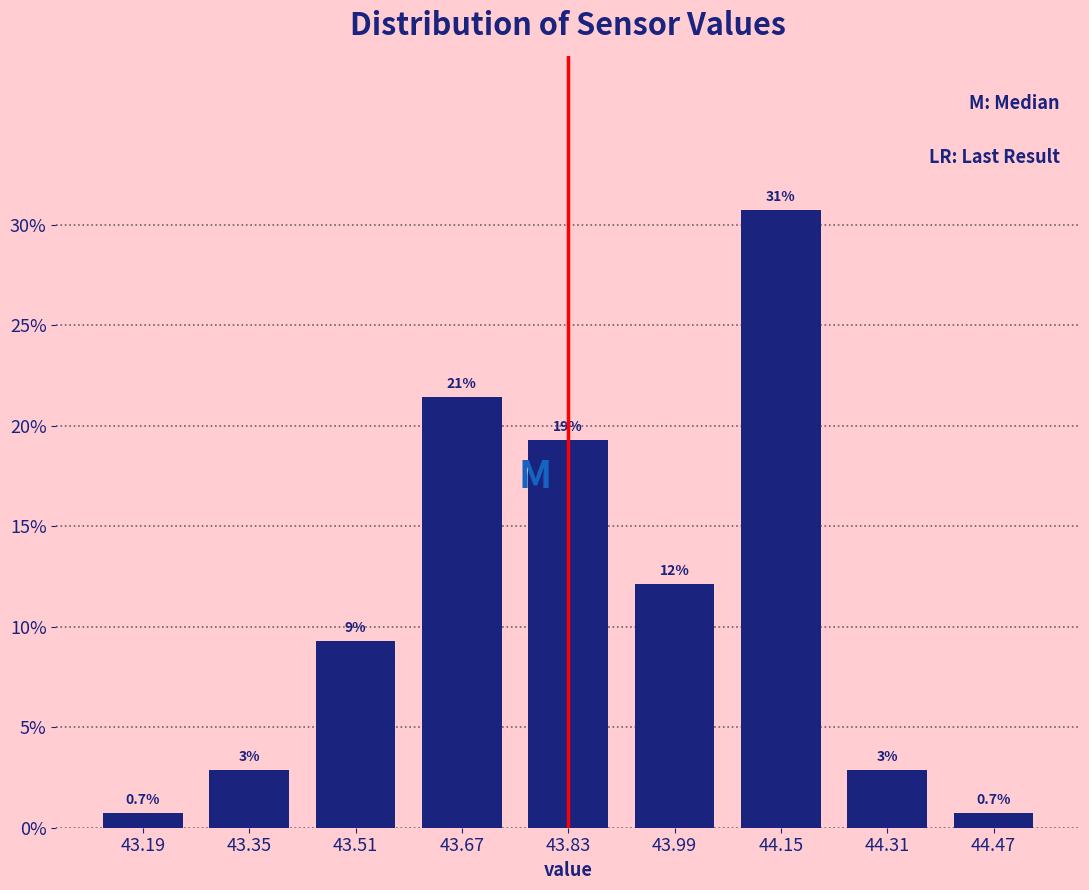

Does the chart contain any negative values?

No